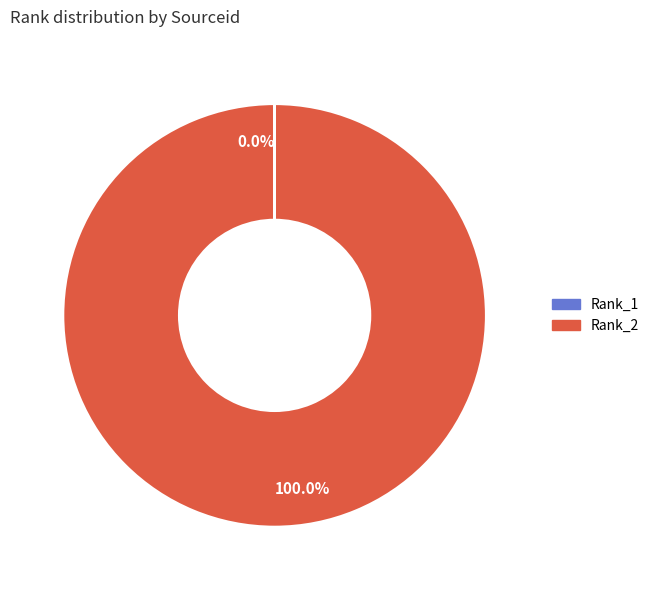

Does any single category account for the majority?

Yes